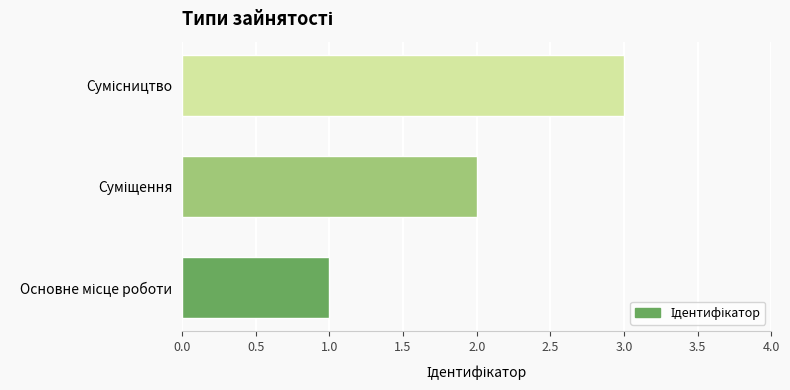

What is the difference between the maximum and minimum values?

2